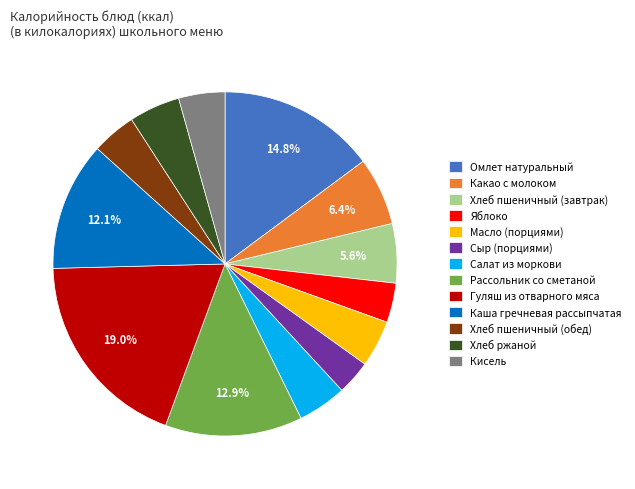

How many slices are in this pie chart?

13